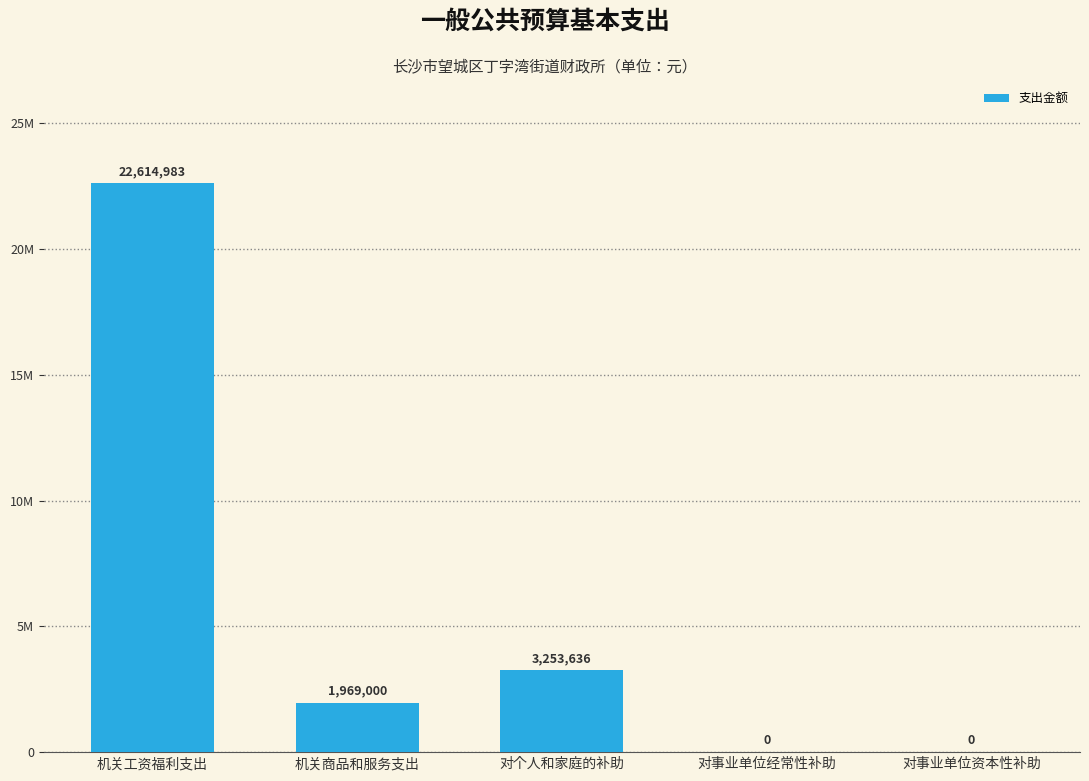

List the labels in order of value, smallest first.

对事业单位经常性补助, 对事业单位资本性补助, 机关商品和服务支出, 对个人和家庭的补助, 机关工资福利支出